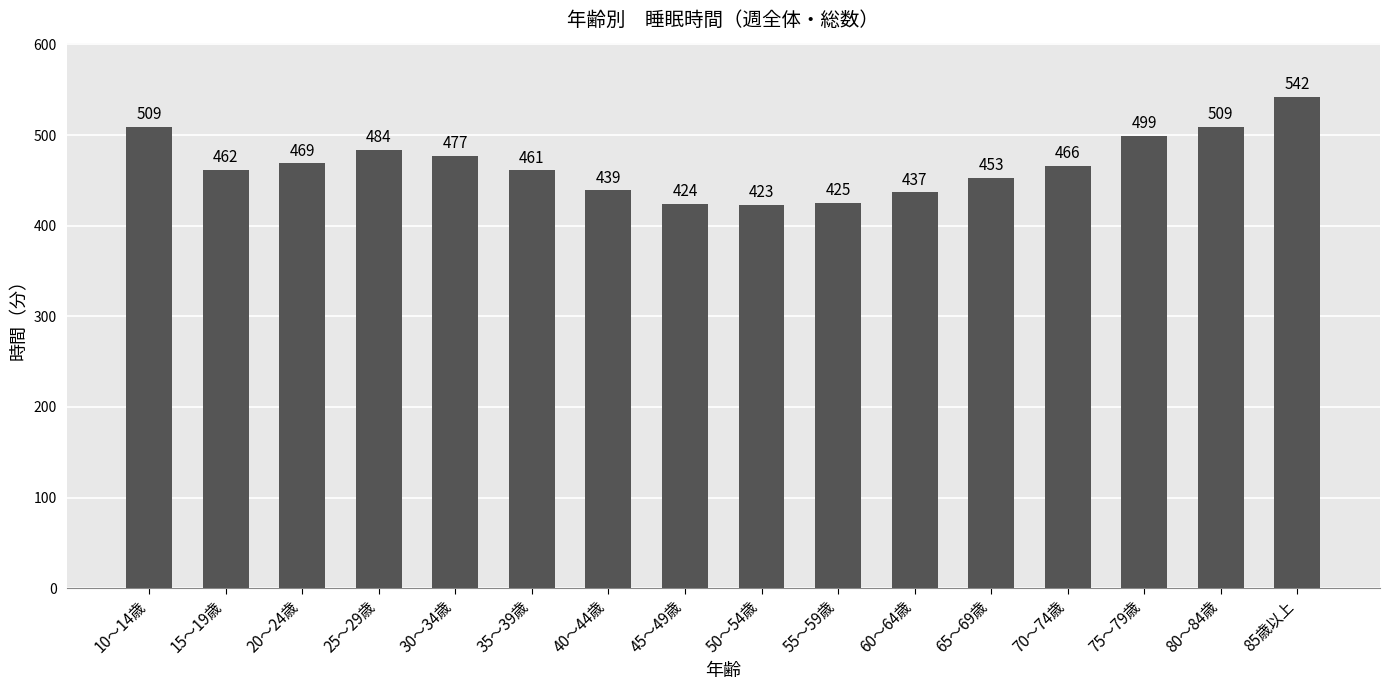

How many values are below 466?

8